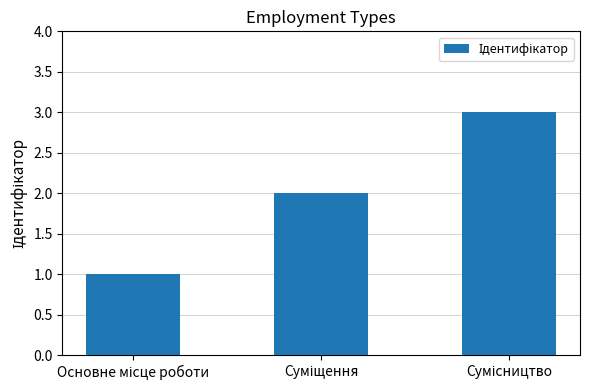

What is the greatest value displayed?

3